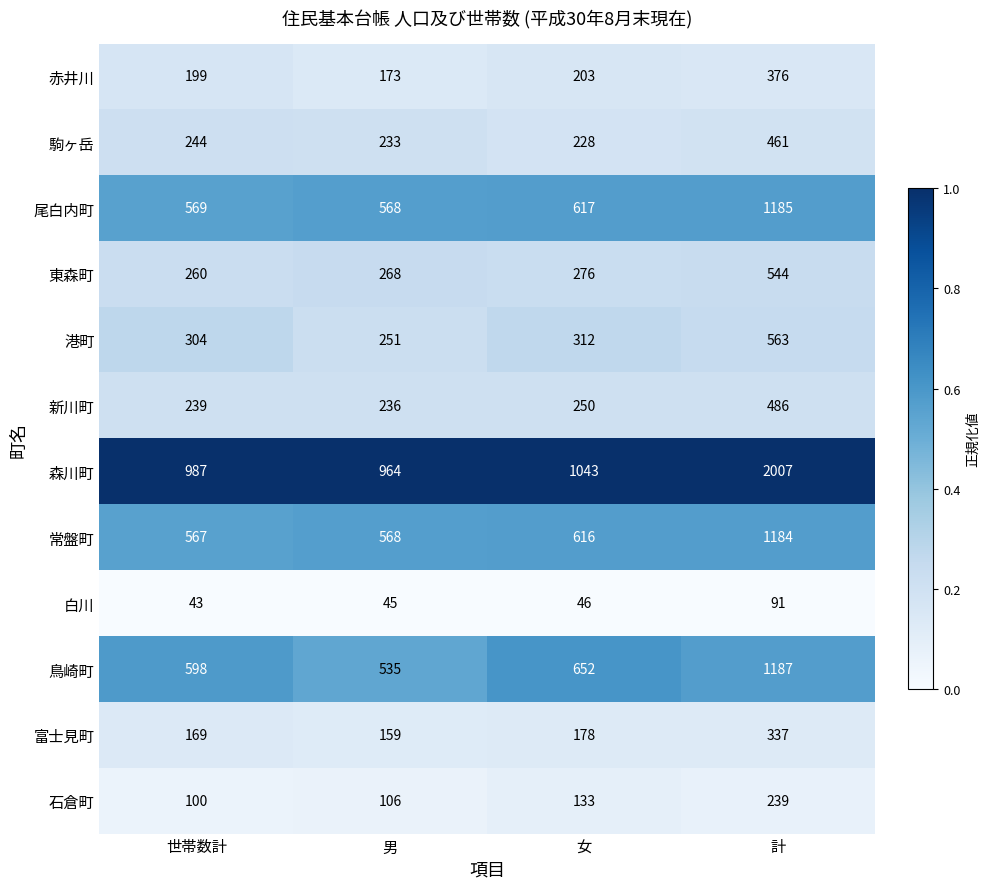

Rank the series by their maximum value, from lowest to highest.

白川, 石倉町, 富士見町, 赤井川, 駒ヶ岳, 新川町, 東森町, 港町, 常盤町, 尾白内町, 鳥崎町, 森川町